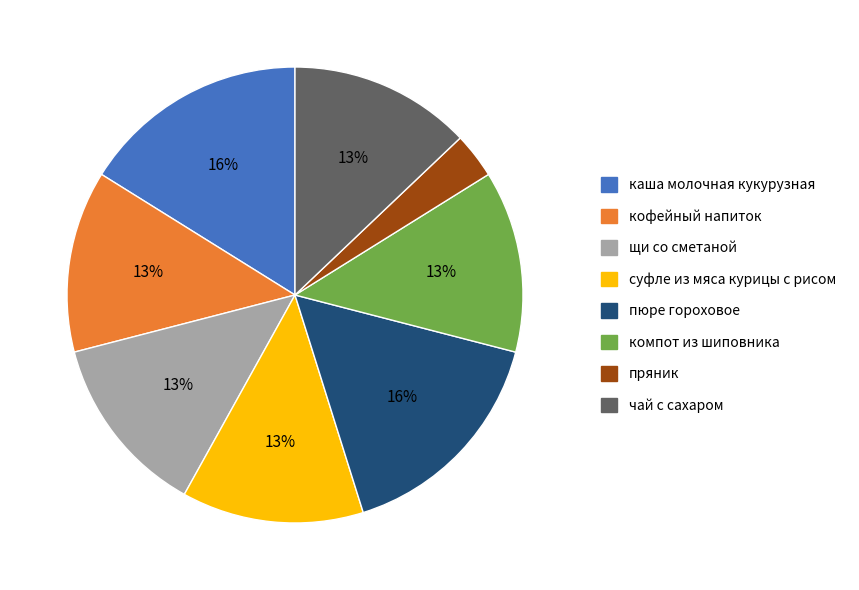

Which category has the smallest portion of the pie?

пряник